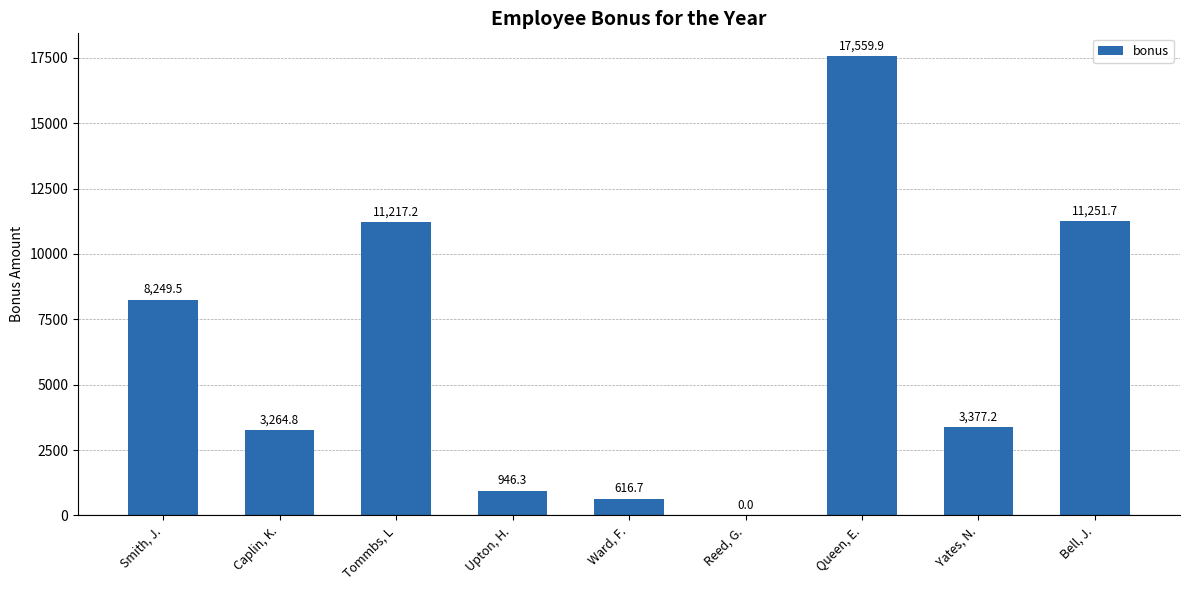

What is the sum of all values?

56483.3